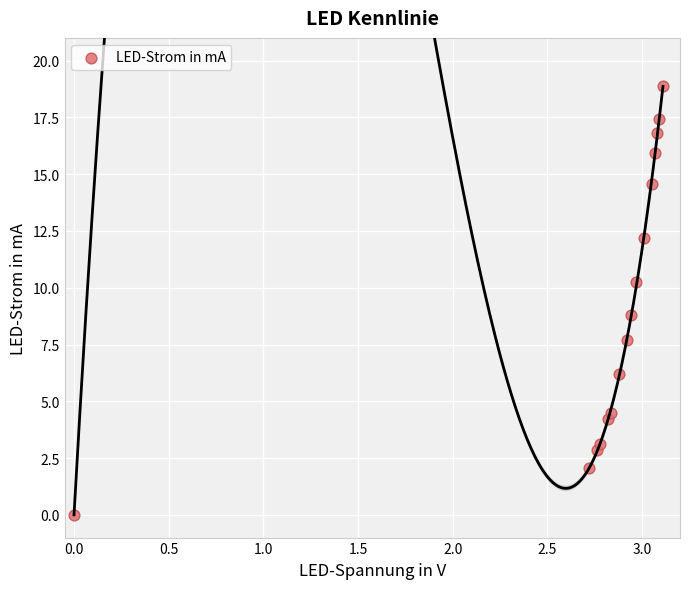

What is the range of Y values (max minus min)?

18.9